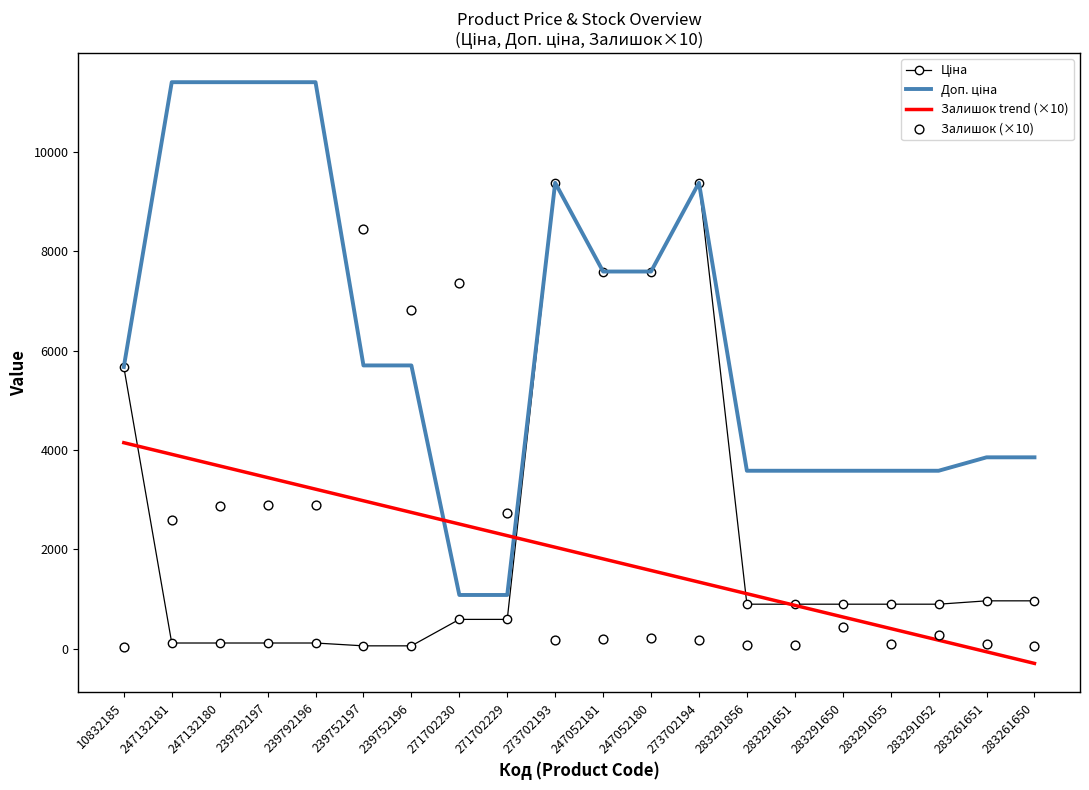

Is the value of Доп. ціна at 271702230 greater than the value of Ціна at 247052181?

No